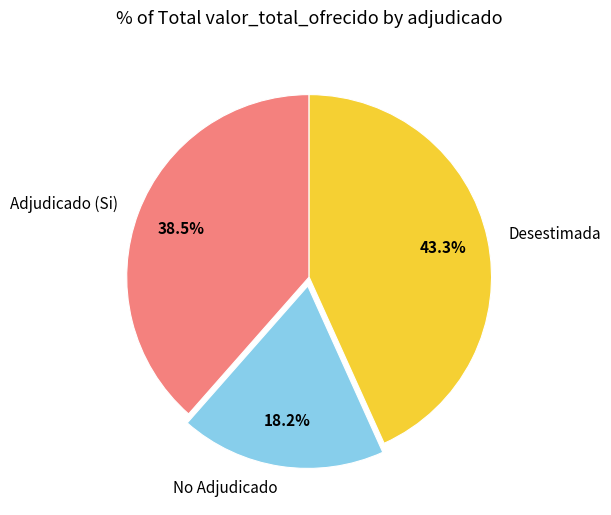

What percentage is NOT represented by Desestimada?

56.7%